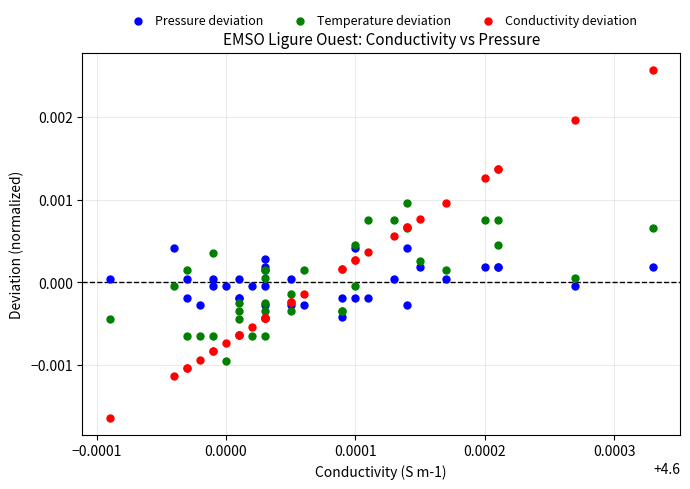

What are all the series names shown in the legend?

Pressure deviation, Temperature deviation, Conductivity deviation